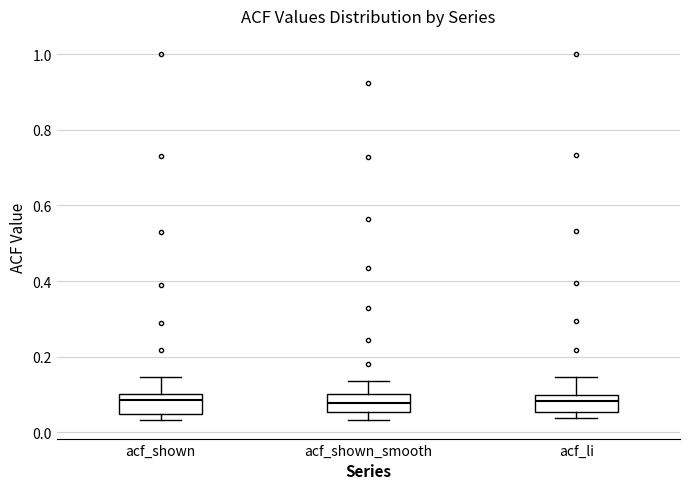

Reading left to right, transcribe this box plot: for each box, give where its median line is, the range the box spans, and where its two whiskers end, as read against the y-axis. The values are not printed on the chart, so give them approximately, as read against the axis.

acf_shown: median 0.08, box 0.04 to 0.10, whiskers 0.04 (just below the box's lower edge) to 0.14
acf_shown_smooth: median 0.08, box 0.06 to 0.10, whiskers 0.04 to 0.14
acf_li: median 0.08, box 0.06 to 0.10, whiskers 0.04 to 0.14